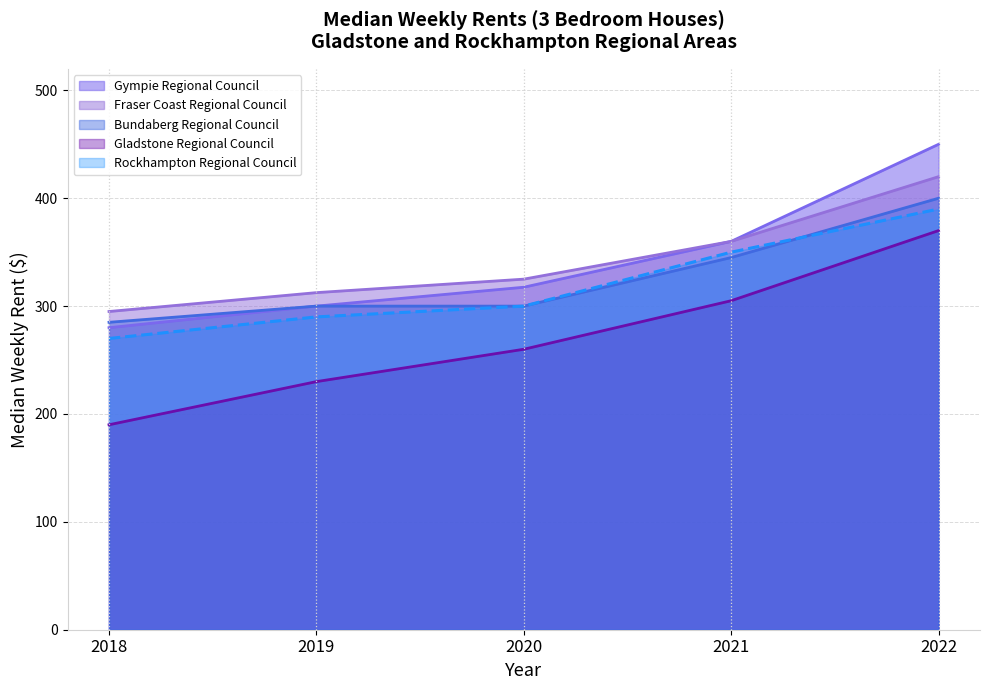

At which label is Gympie Regional Council closest to 365?

2021